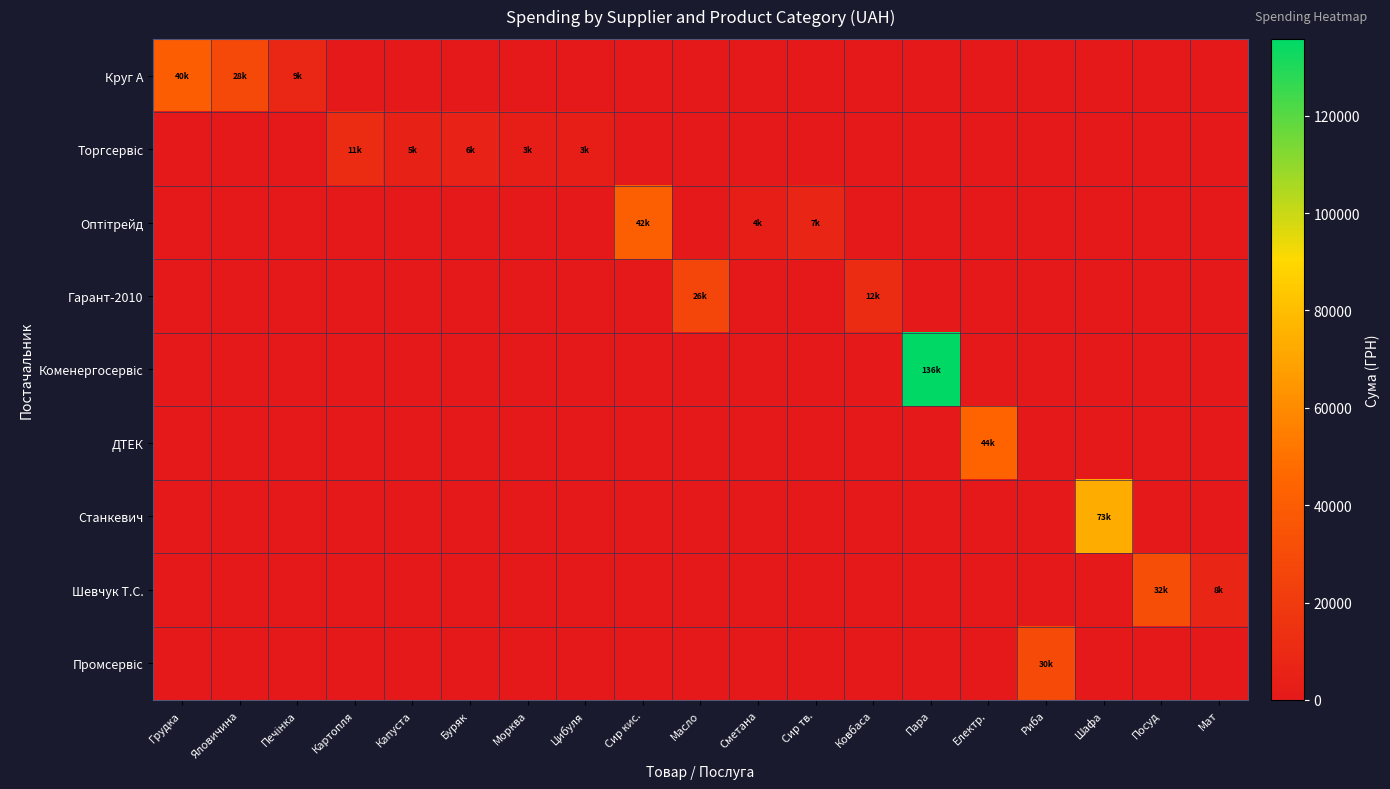

At which category is the sum across all series the highest?

Пара